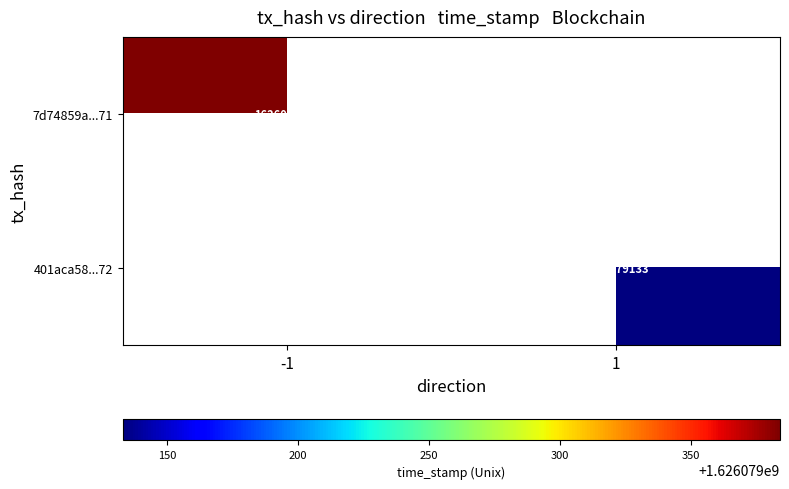

The value of 401aca58...72 at 1 is 1626079133. True or false?

True